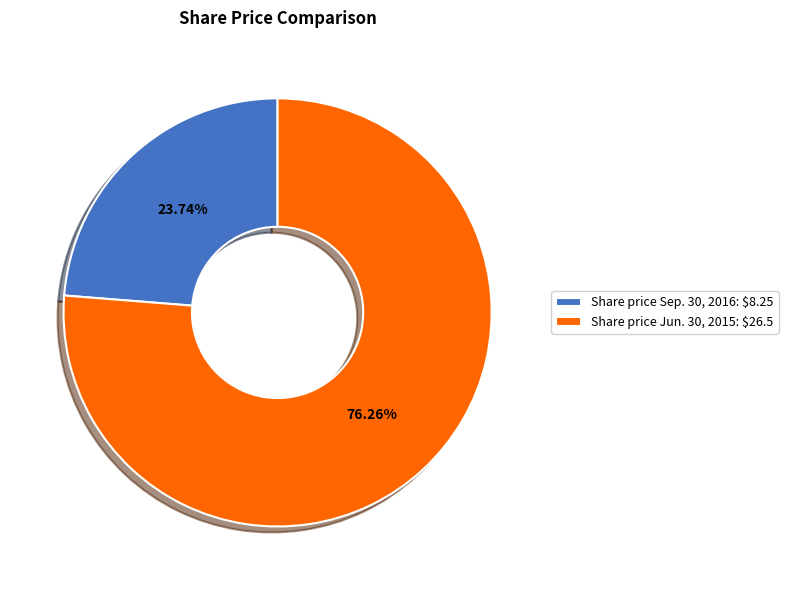

Which has a higher value, Share price Sep. 30, 2016 or Share price Jun. 30, 2015?

Share price Jun. 30, 2015